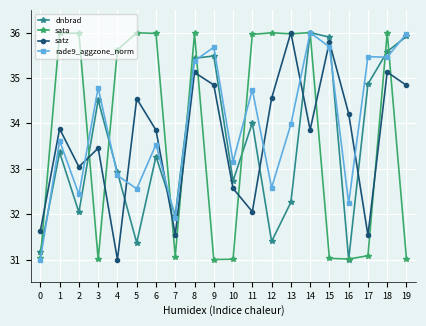

Between 12 and 18, which series saw the biggest shift?

dnbrad